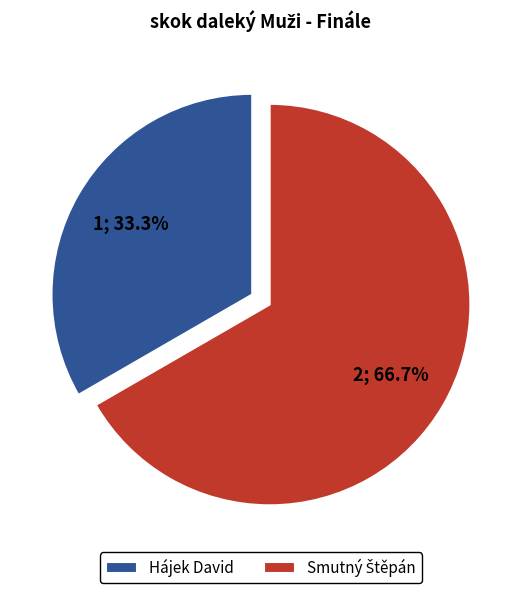

What portion of the pie excludes Hájek David?

66.7%